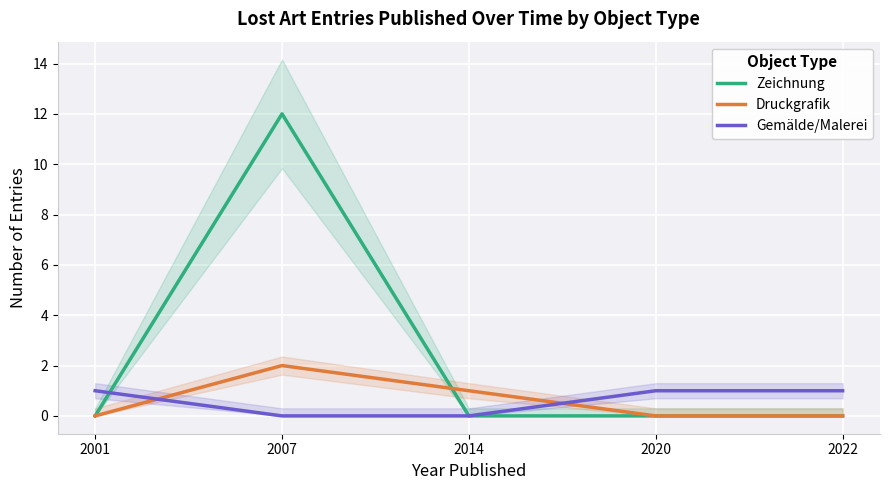

Reading left to right, transcribe all the data shown in this chart.

Zeichnung: 0	12	0	0	0
Druckgrafik: 0	2	1	0	0
Gemälde/Malerei: 1	0	0	1	1